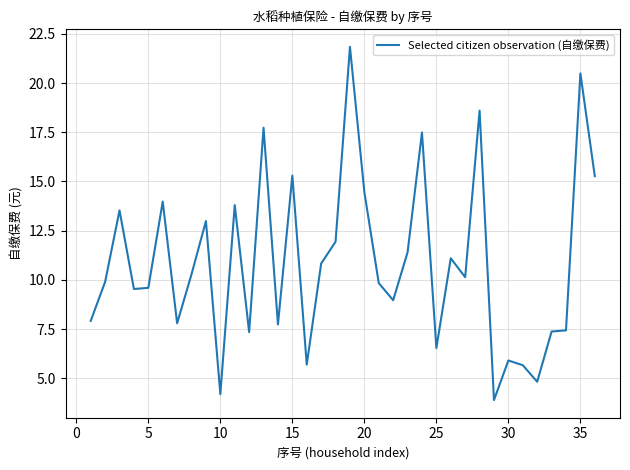

What is the difference between the maximum and minimum values?

17.9